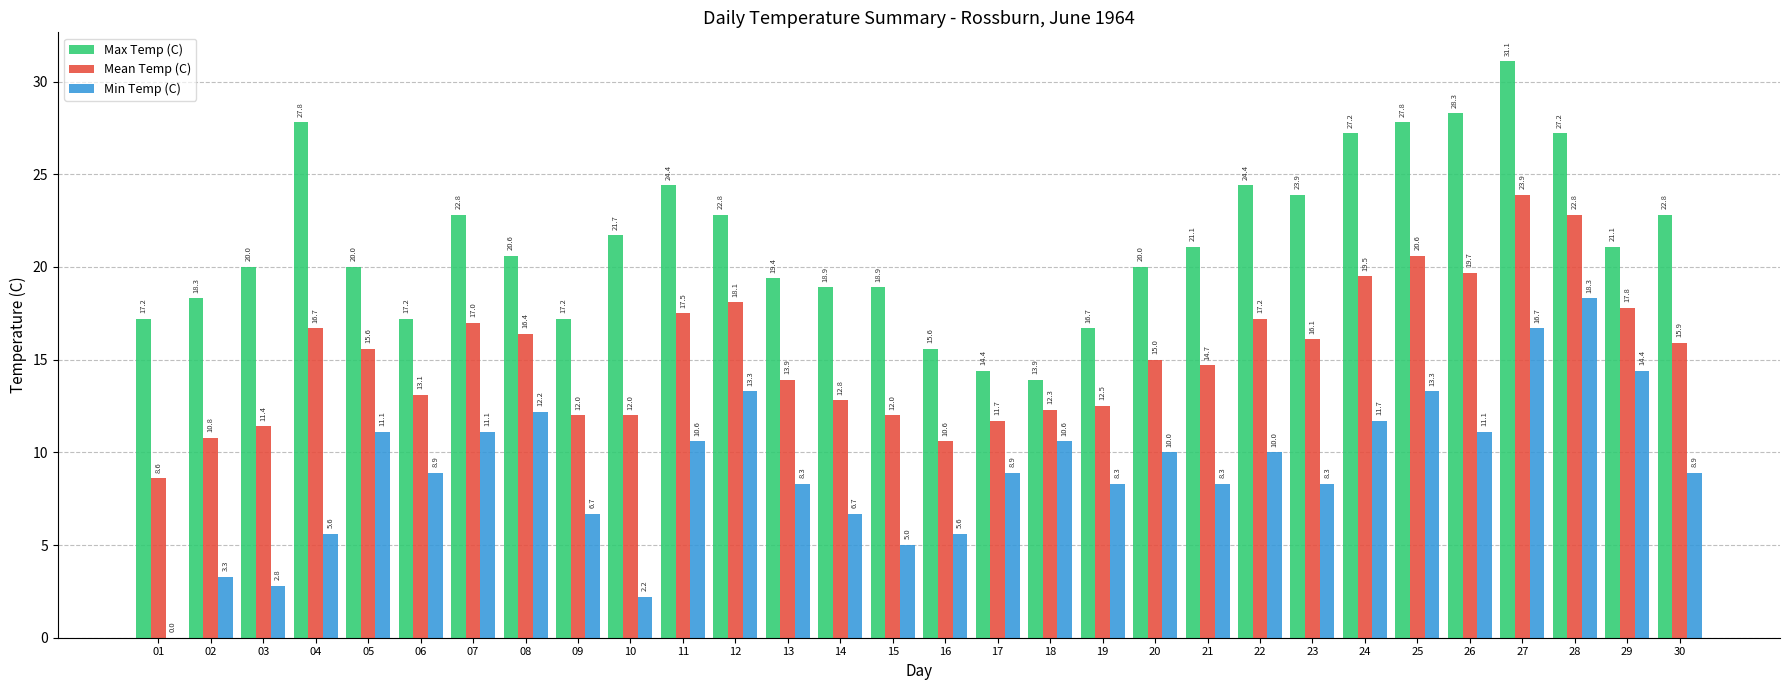

Which category has the highest value across all series?

27